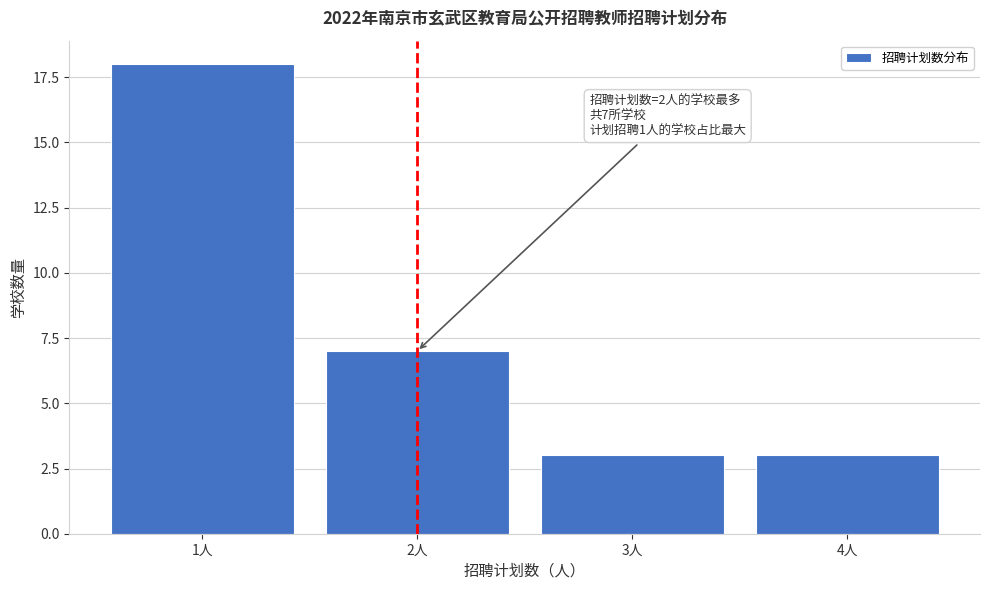

Reading left to right, what are all the values shown in this chart?

1人=18	2人=7	3人=3	4人=3